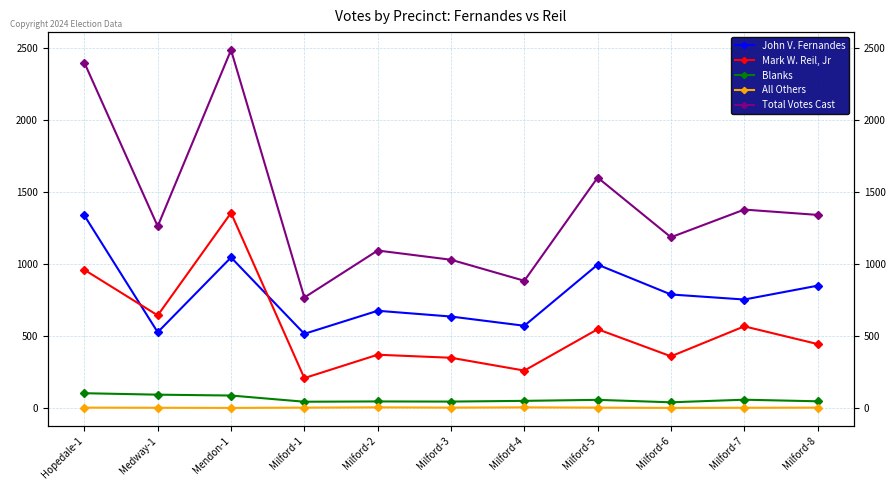

The Blanks series shows 60 at Medway-1. True or false?

False